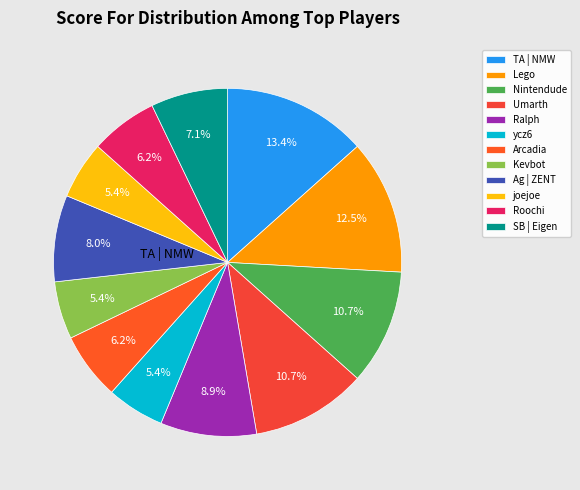

To the nearest percent, what is the average slice percentage?

8%